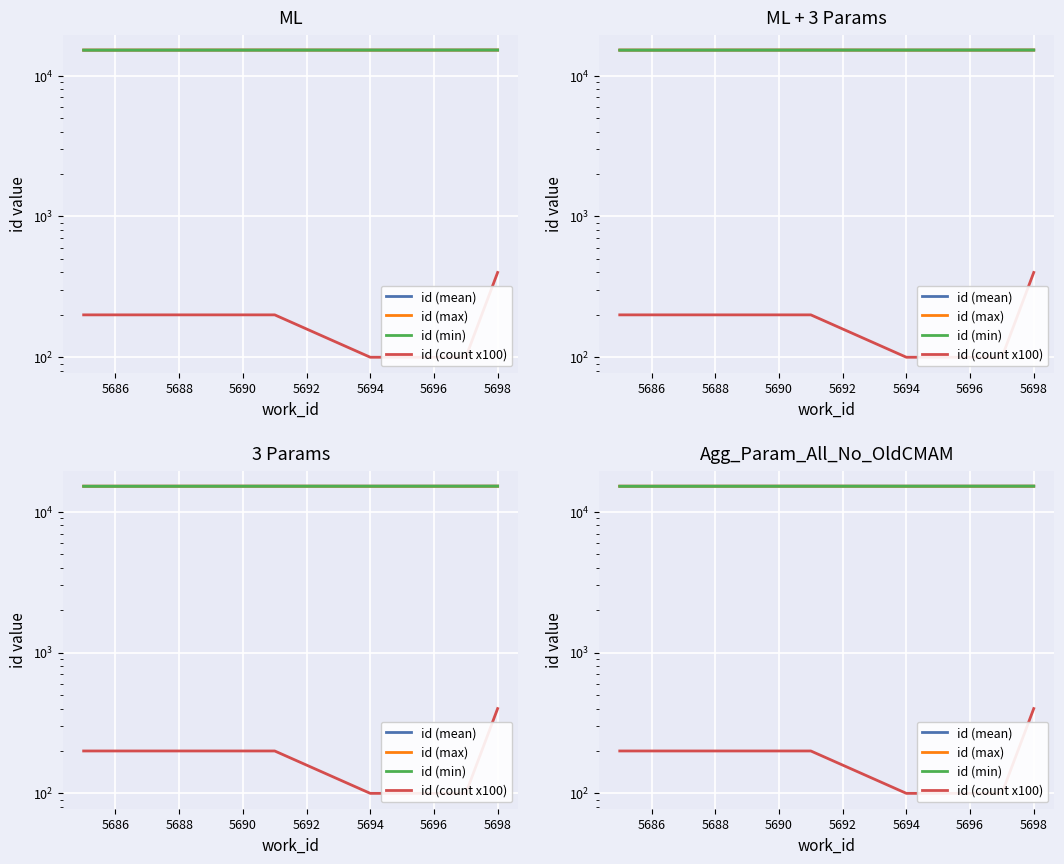

True or false: id (min) has more than 0 points higher than both neighbors.

False